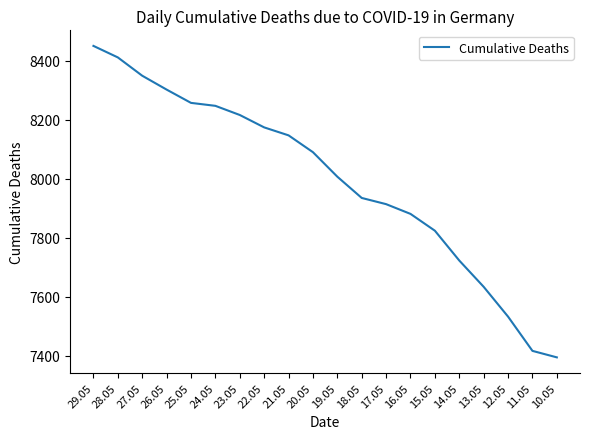

What is the greatest value displayed?

8450